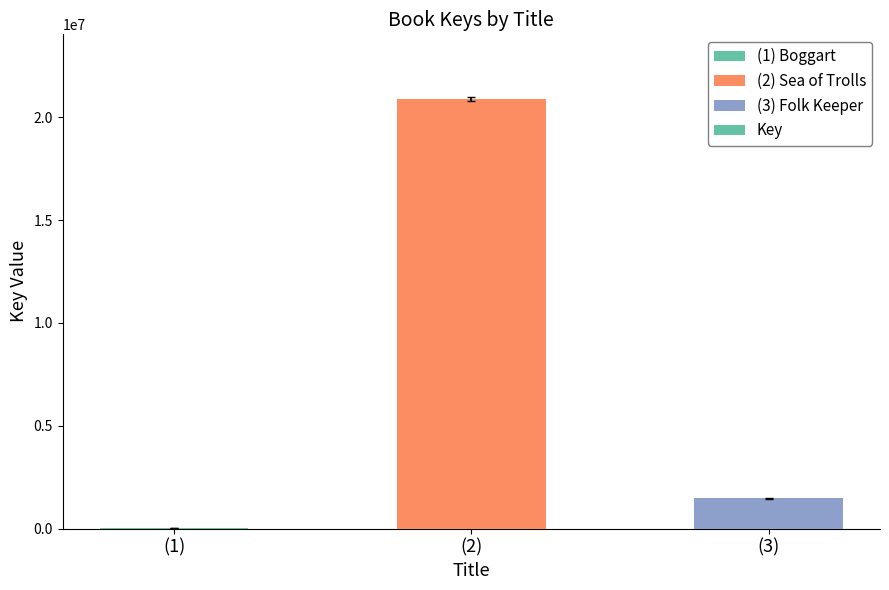

What is the sum of the values at (3) and (1)?

1470117